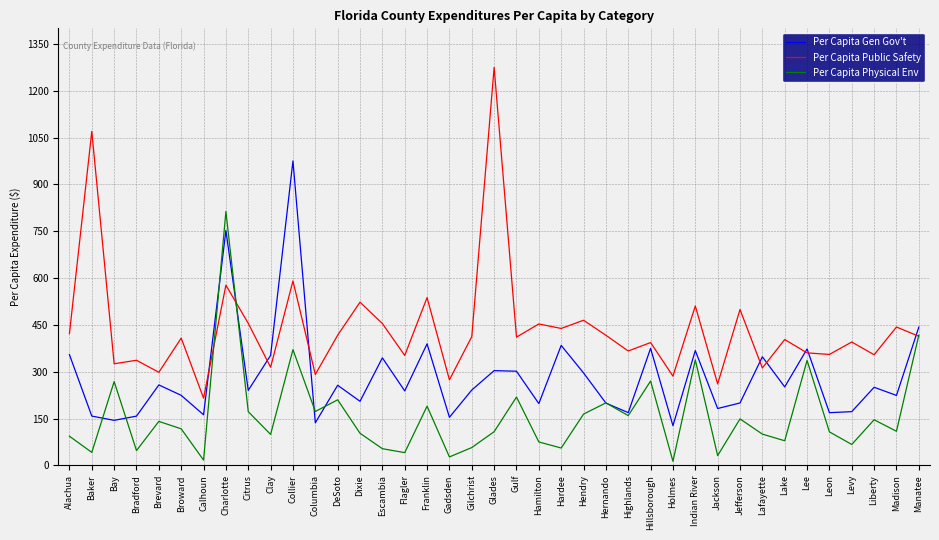

What are all the series names shown in the legend?

Per Capita Gen Gov't, Per Capita Public Safety, Per Capita Physical Env